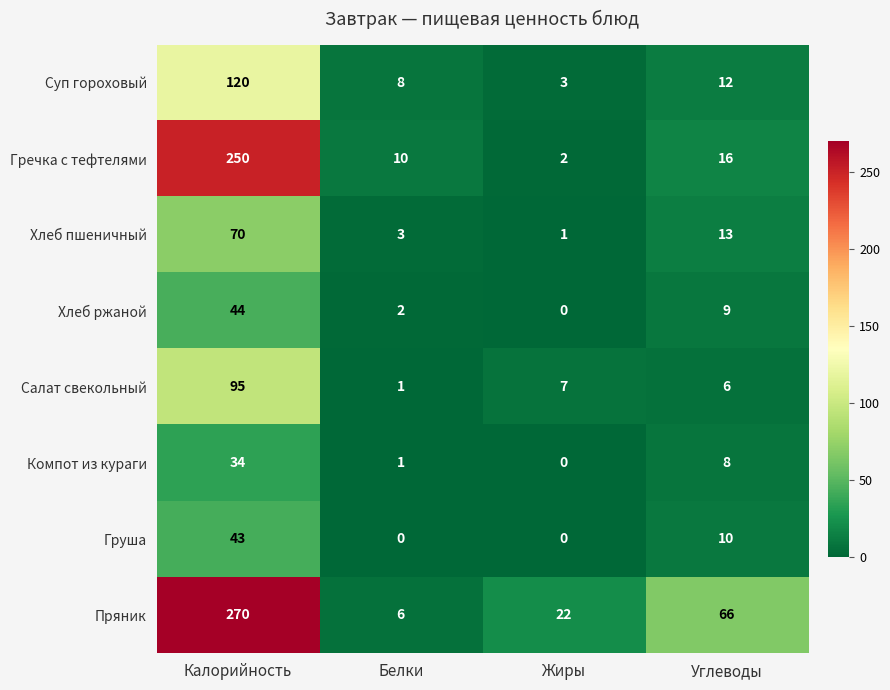

What is the difference between the maximum and minimum values in the Салат свекольный series?

94